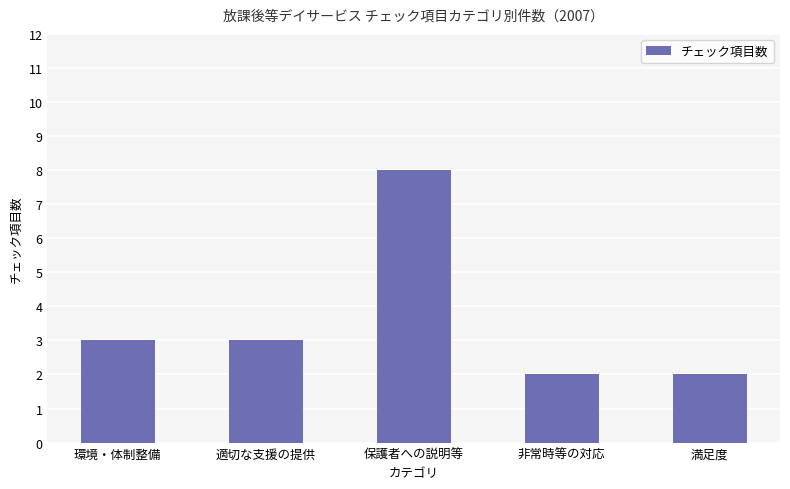

What is the change in value from 環境・体制整備 to 非常時等の対応?

-1